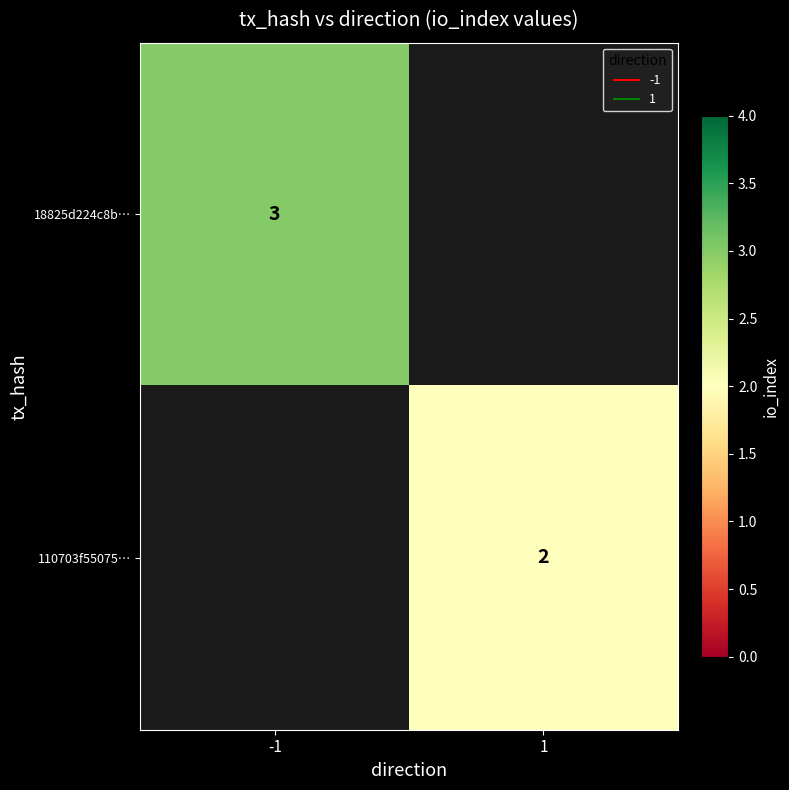

What is the difference between the maximum and minimum values in the 110703f55075… series?

2